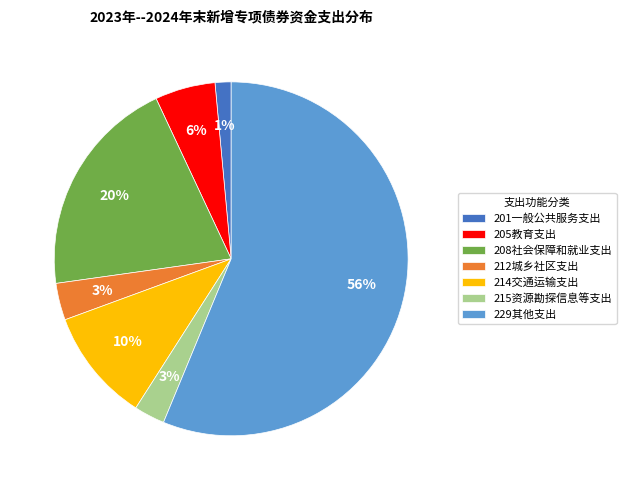

Which has a higher value, 215资源勘探信息等支出 or 214交通运输支出?

214交通运输支出